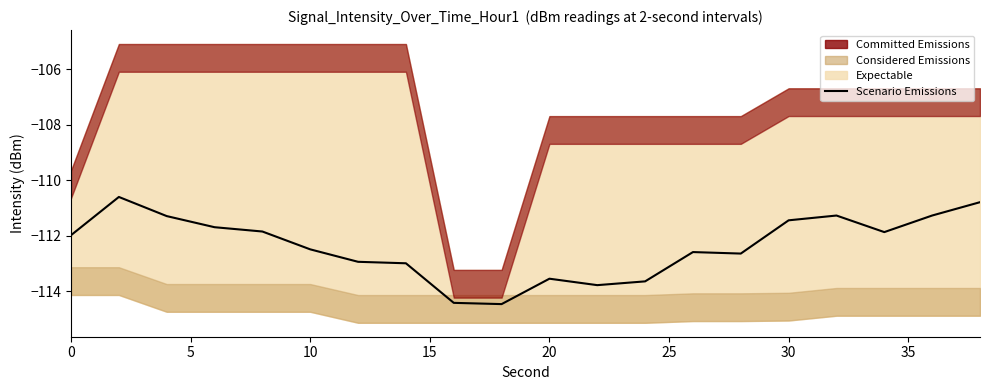

What is the difference between the maximum and minimum values?

3.9